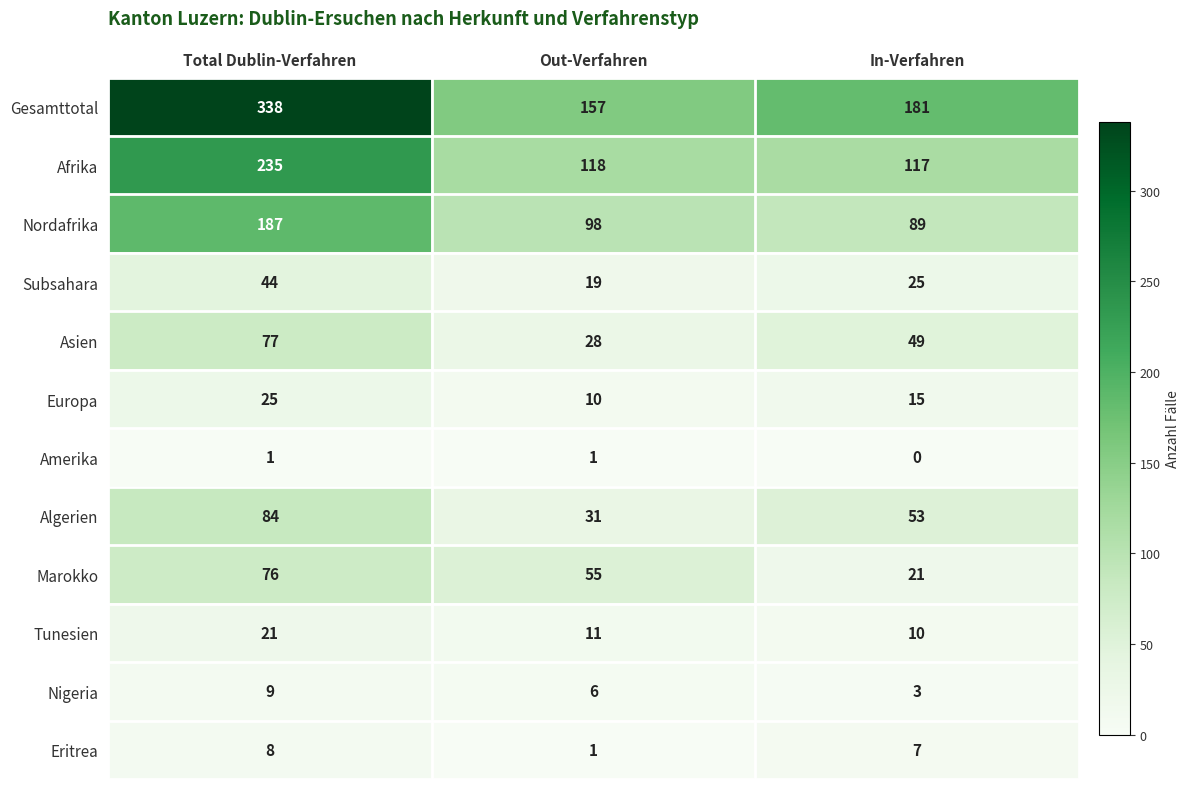

What is the difference between the maximum and second lowest values in the Europa series?

10